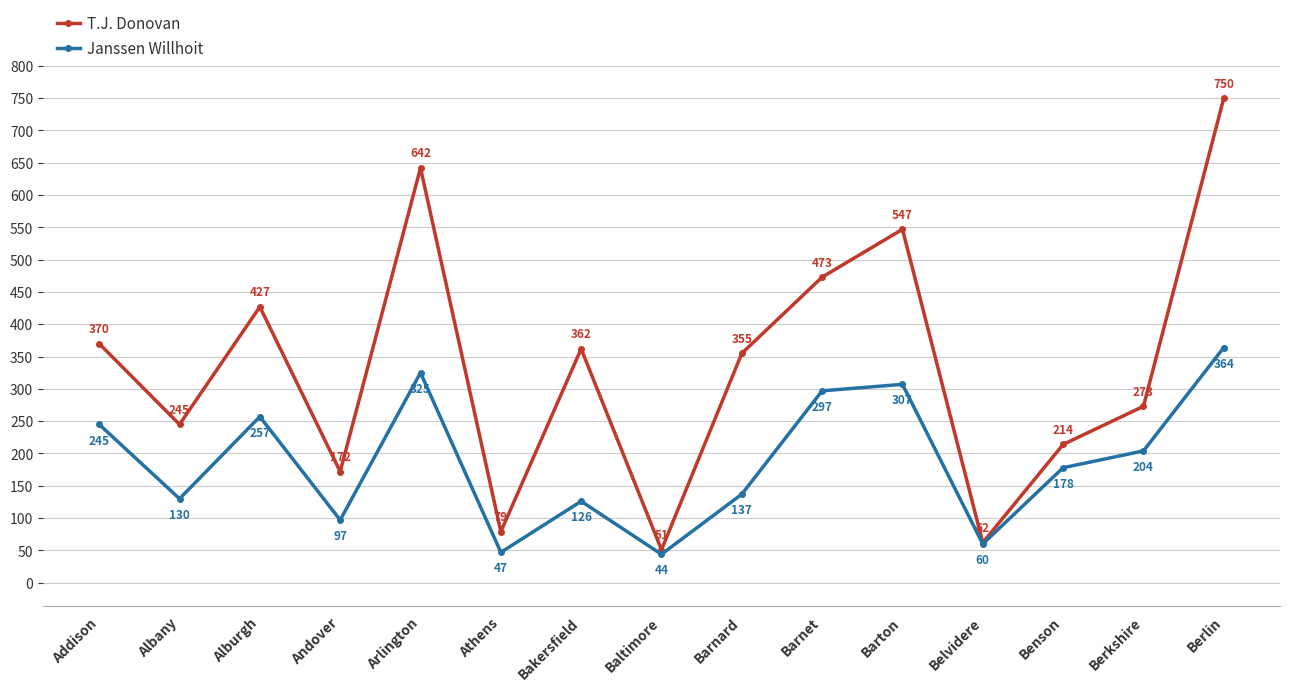

Is it true that T.J. Donovan equals 362 at Bakersfield?

True